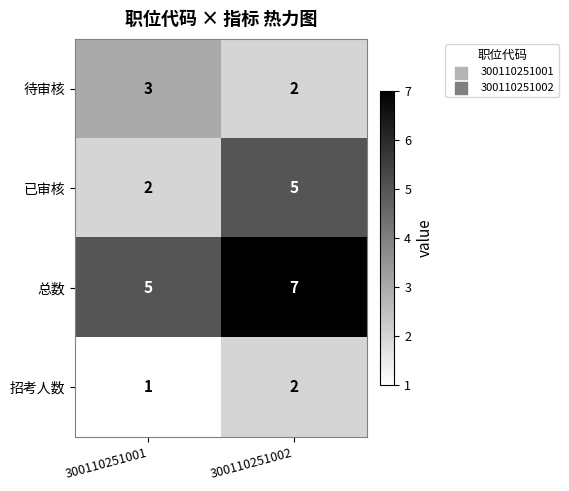

What is the spread (max minus min) of values at 300110251001?

4